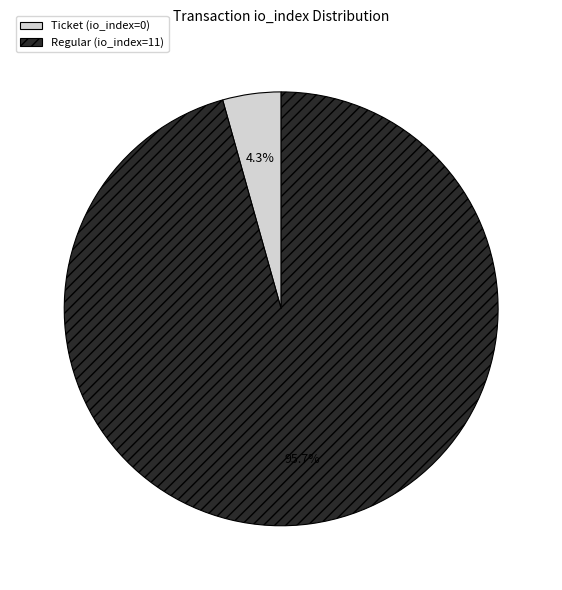

To the nearest percent, what is the average slice percentage?

50%